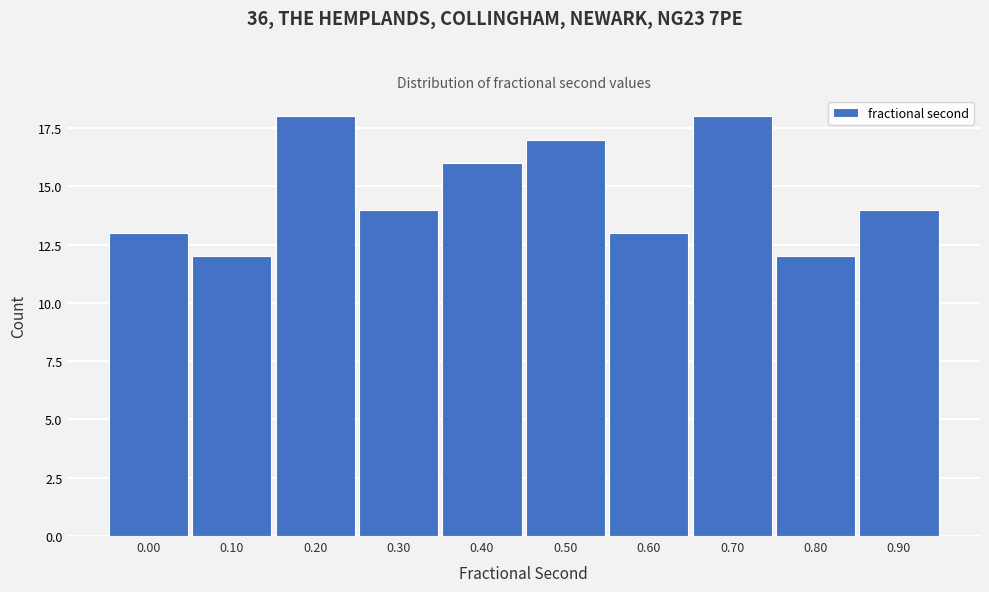

Reading left to right, what are all the values shown in this chart?

0.00=13	0.10=12	0.20=18	0.30=14	0.40=16	0.50=17	0.60=13	0.70=18	0.80=12	0.90=14